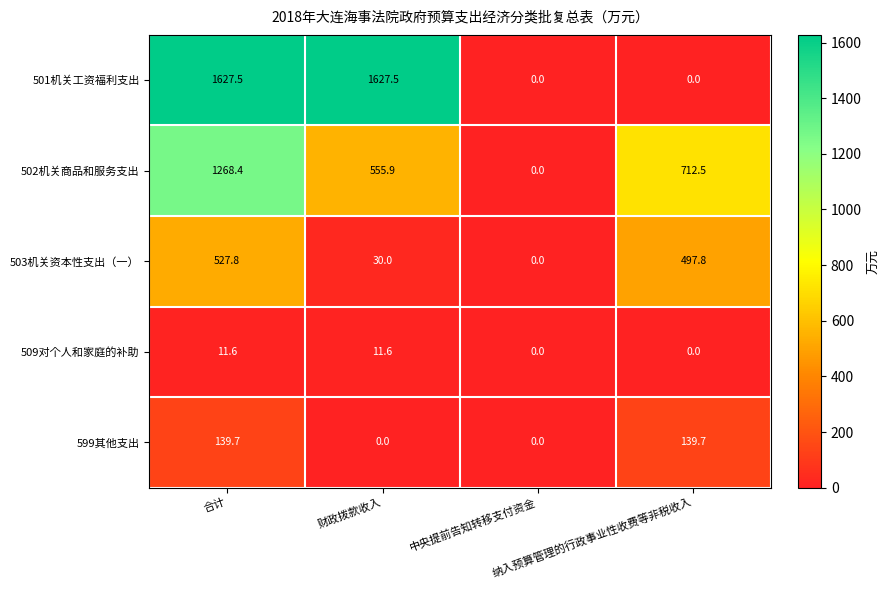

At how many categories does at least one series exceed 487?

3